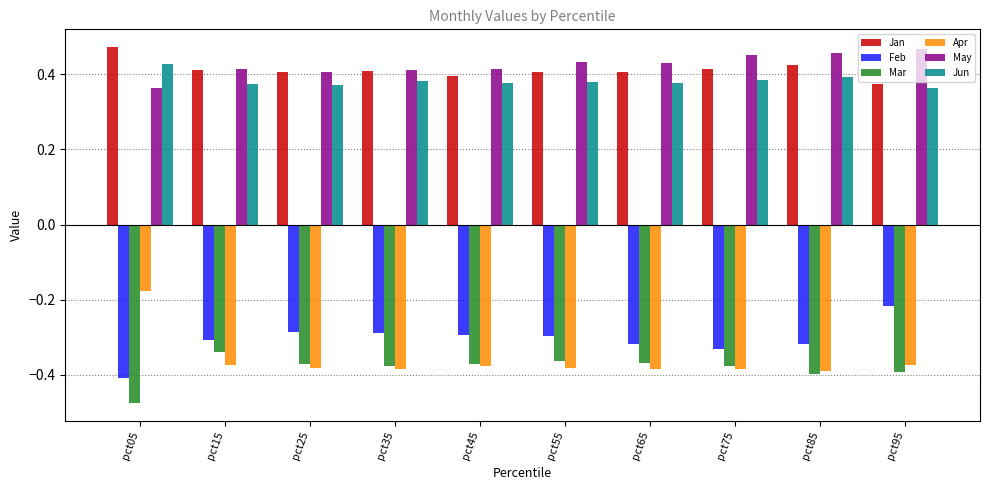

True or false: Jan has a value of 0.1 at pct15.

False